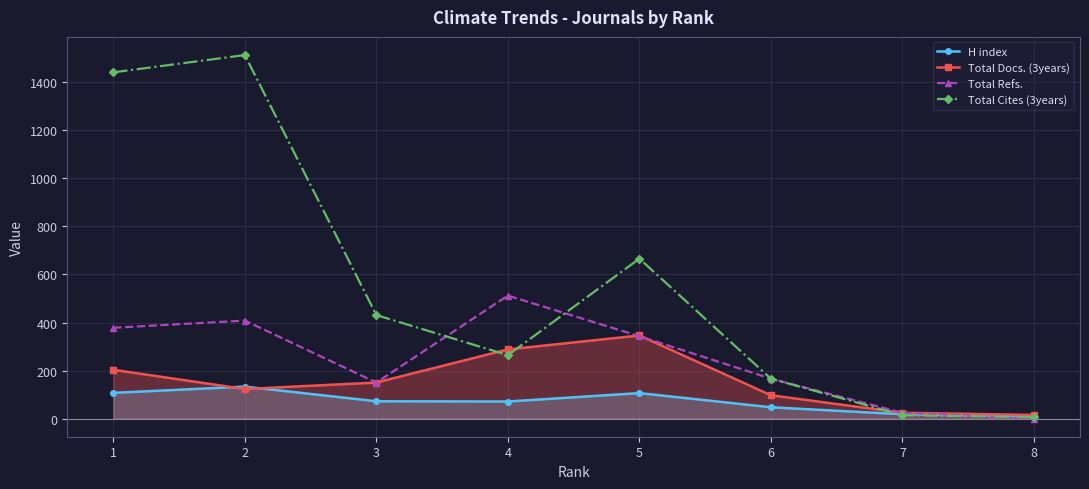

What is the average value of the Total Cites (3years) series?

563